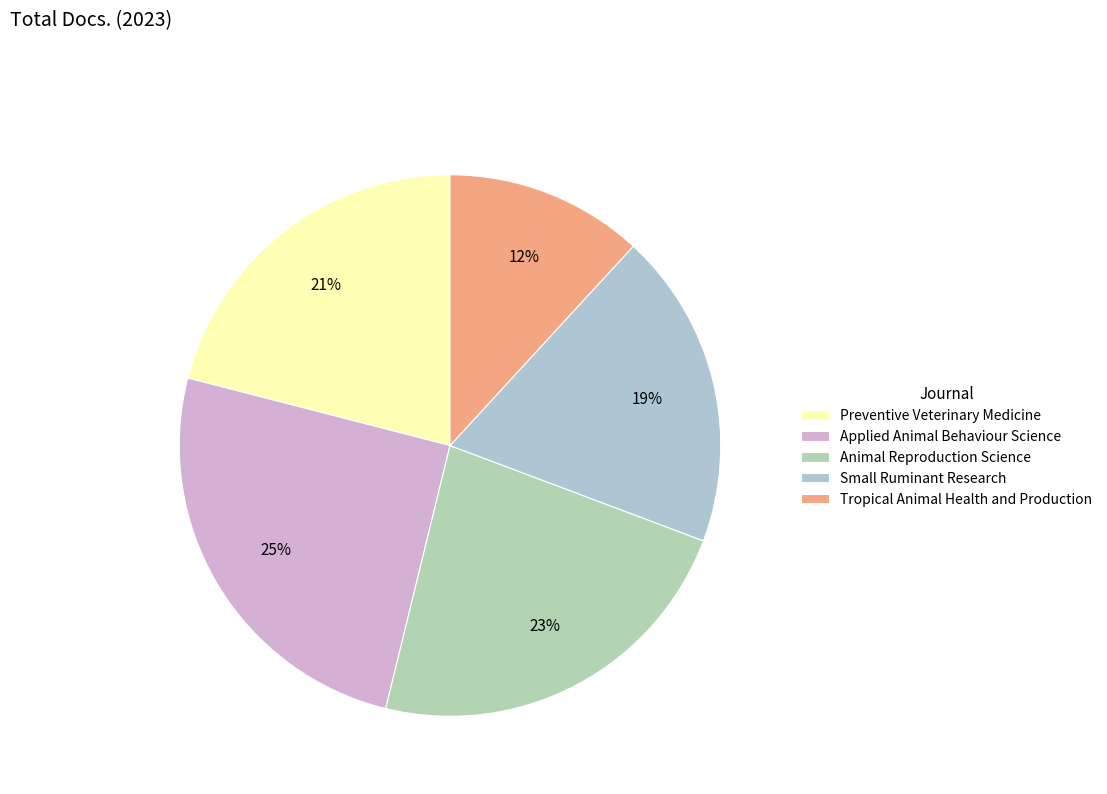

Is it true that Preventive Veterinary Medicine is 21% of the pie?

True